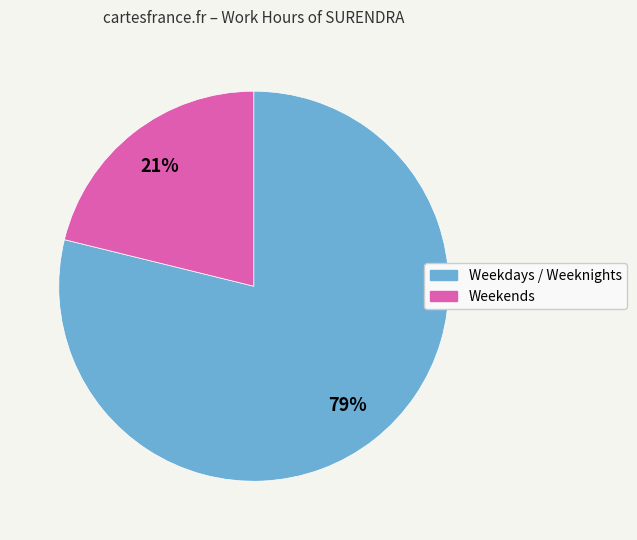

To the nearest percent, what is the difference between the largest and smallest slice percentages?

58%